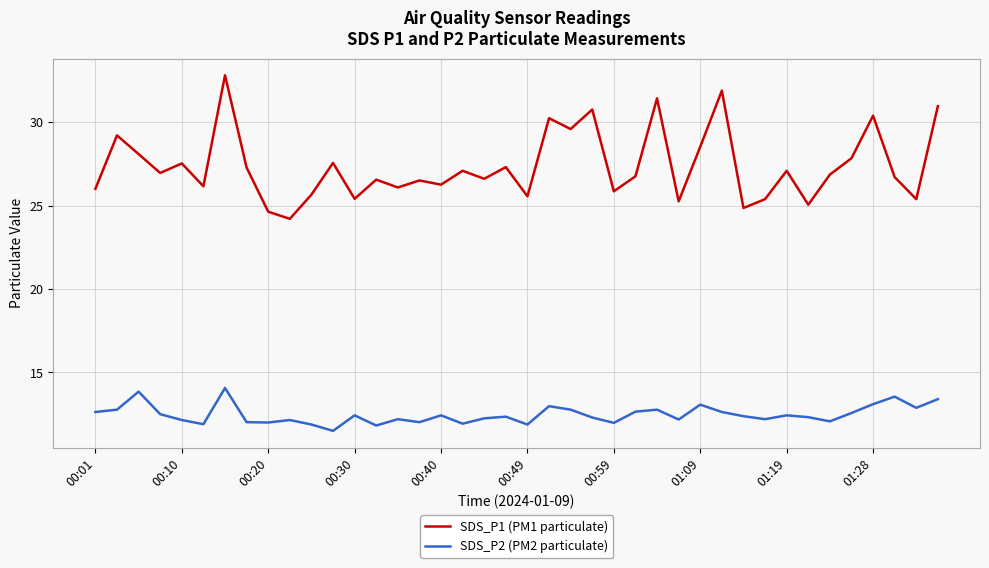

Is this an area chart (filled region under the line)?

No